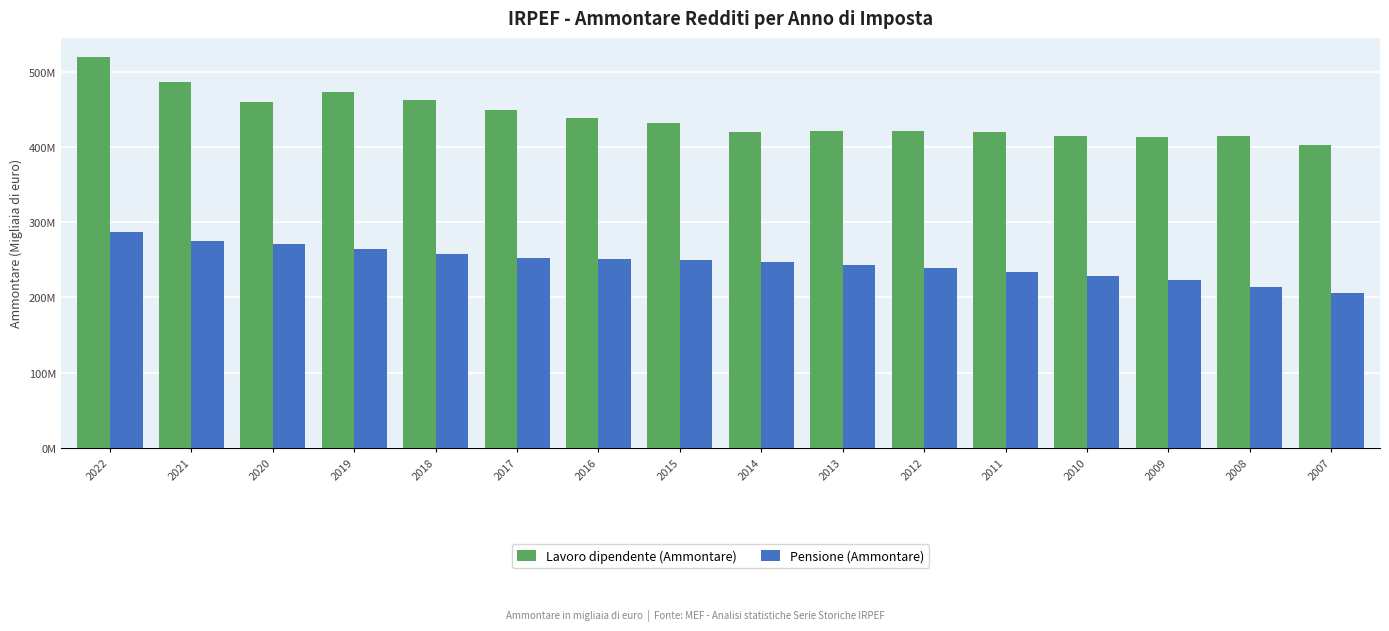

At how many categories does at least one series exceed 378?

16